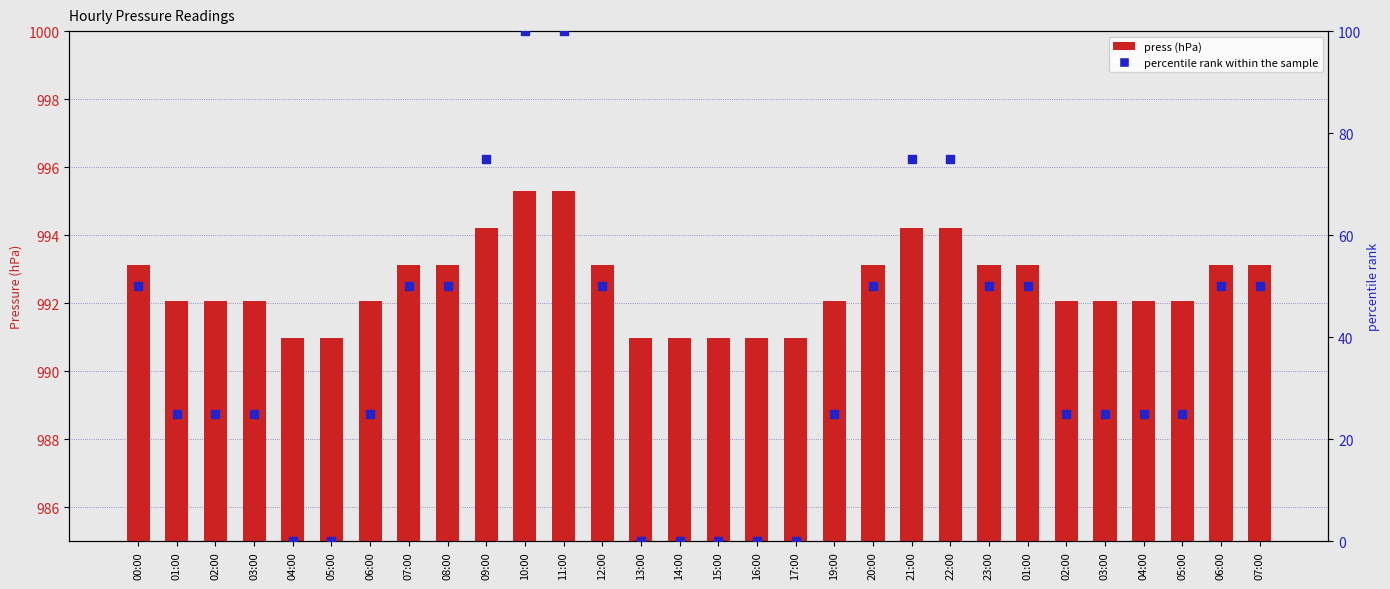

Which series has the largest Y range (max minus min)?

percentile rank within the sample